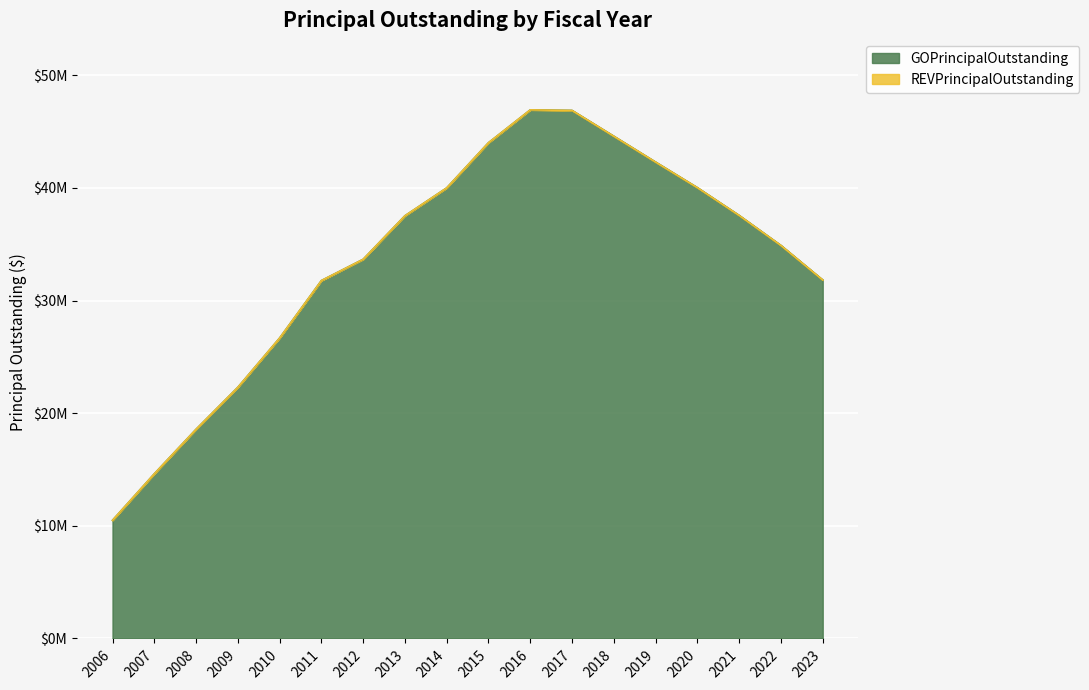

How many points are higher than both their immediate neighbors (excluding endpoints)?

1